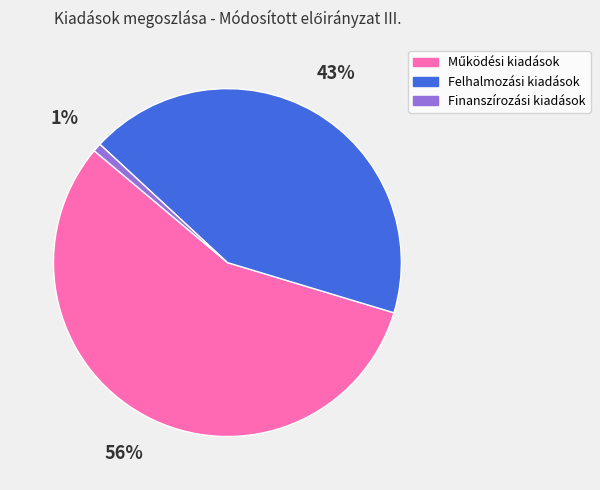

Does Felhalmozási kiadások represent more than half of the total?

No